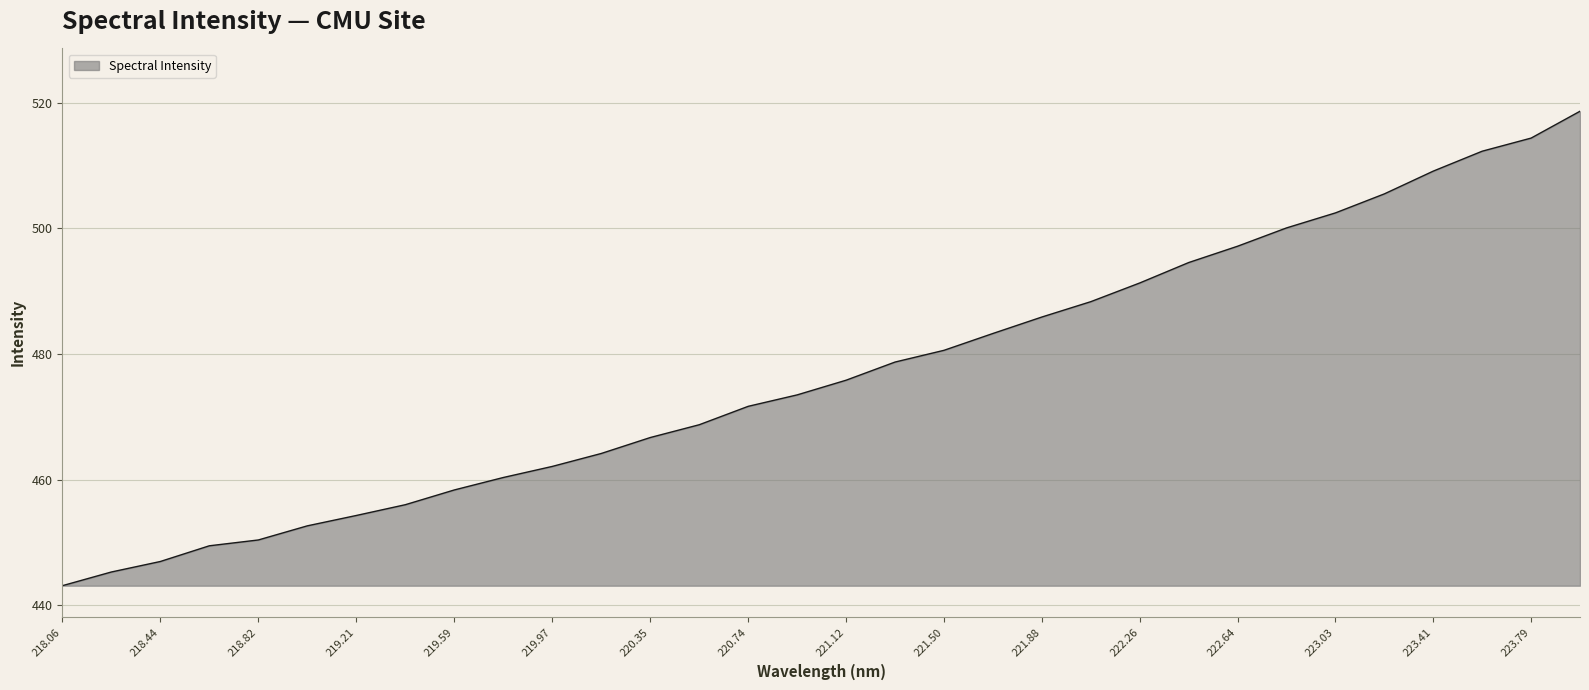

What is the greatest value displayed?

518.7